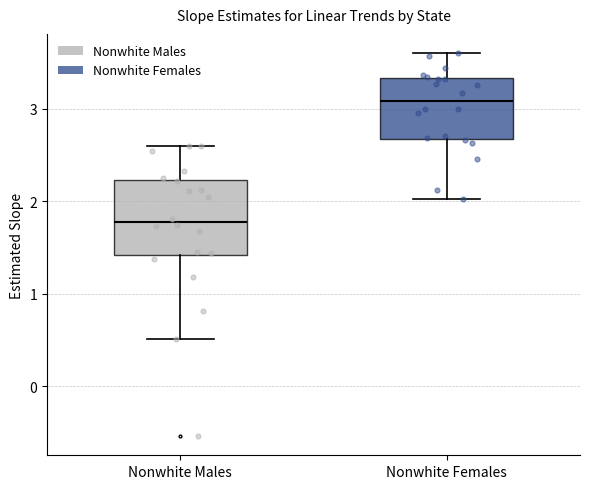

Reading left to right, read every box against the y-axis: the position of its median line, the range the box covers, and the ends of its whiskers. The values are not printed on the chart, so give them approximately, as read against the axis.

Nonwhite Males: median 1.8, box 1.4 to 2.2, whiskers 0.5 to 2.6
Nonwhite Females: median 3.1, box 2.7 to 3.3, whiskers 2.0 to 3.6